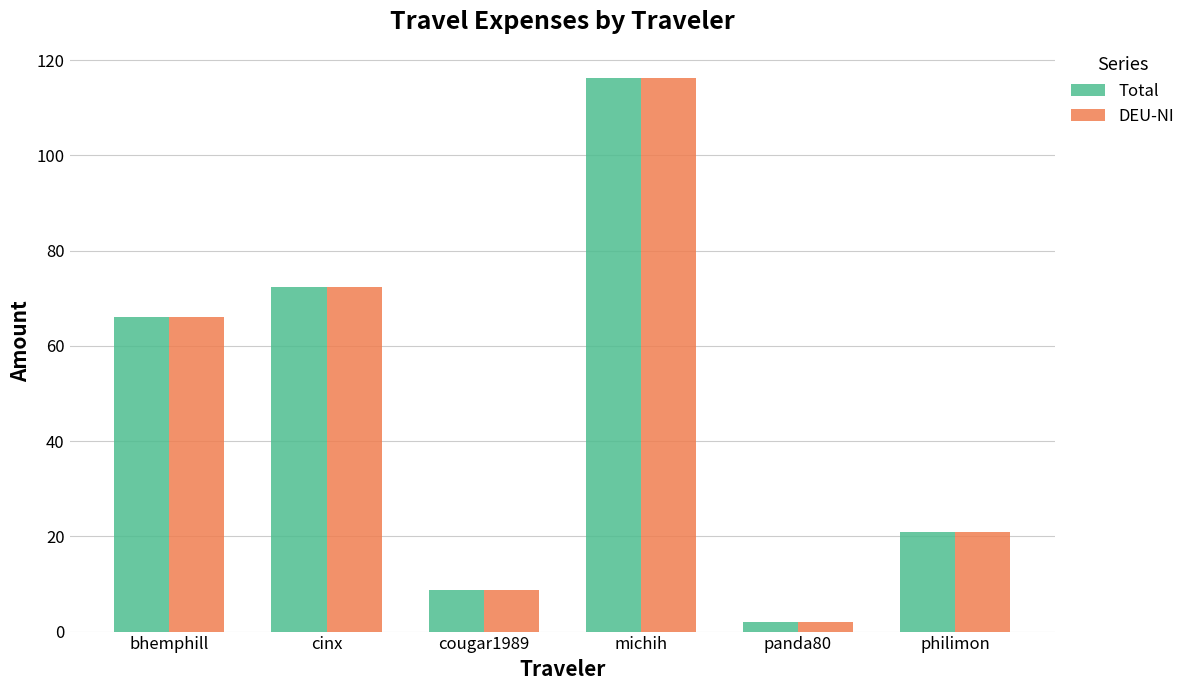

How many data points in DEU-NI are above 66?

3